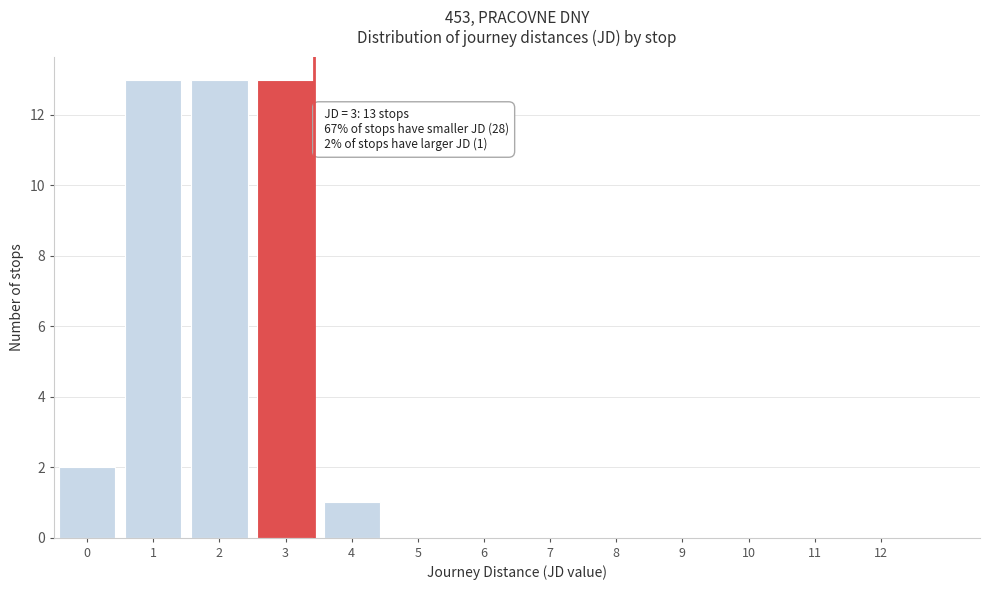

Reading left to right, what are all the values shown in this chart?

0=2	1=13	2=13	3=13	4=1	5=0	6=0	7=0	8=0	9=0	10=0	11=0	12=0